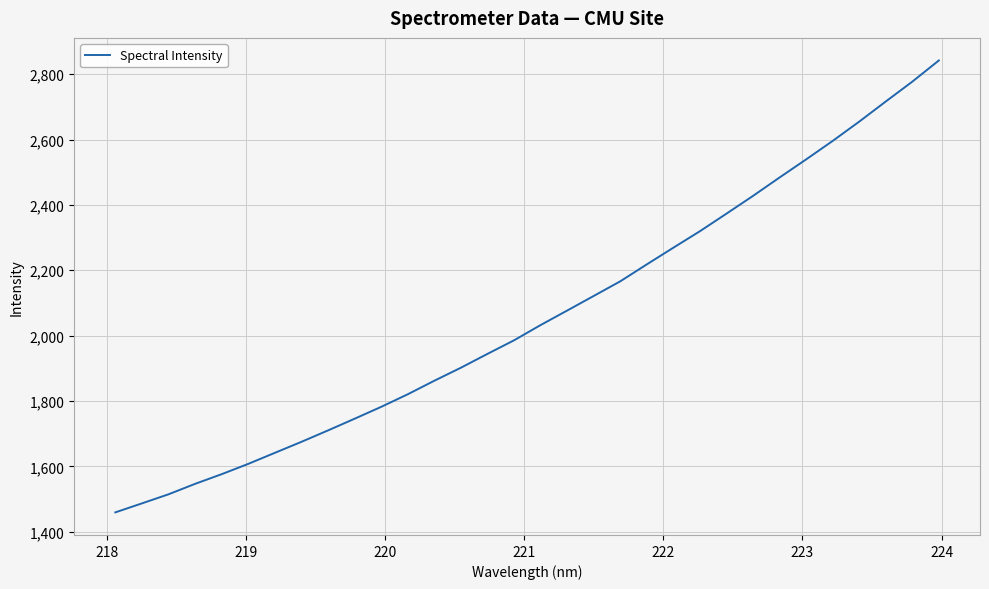

What is the difference between the maximum and minimum values?

1382.6